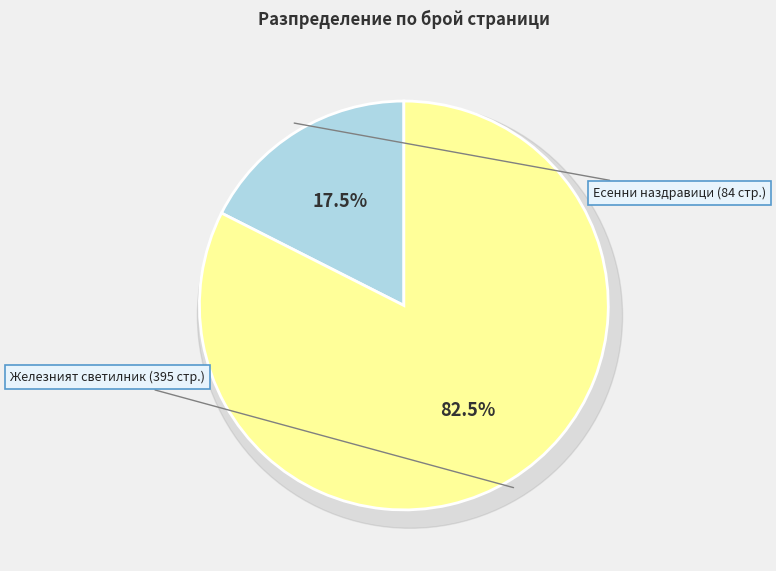

To the nearest percent, what is the average slice percentage?

50%